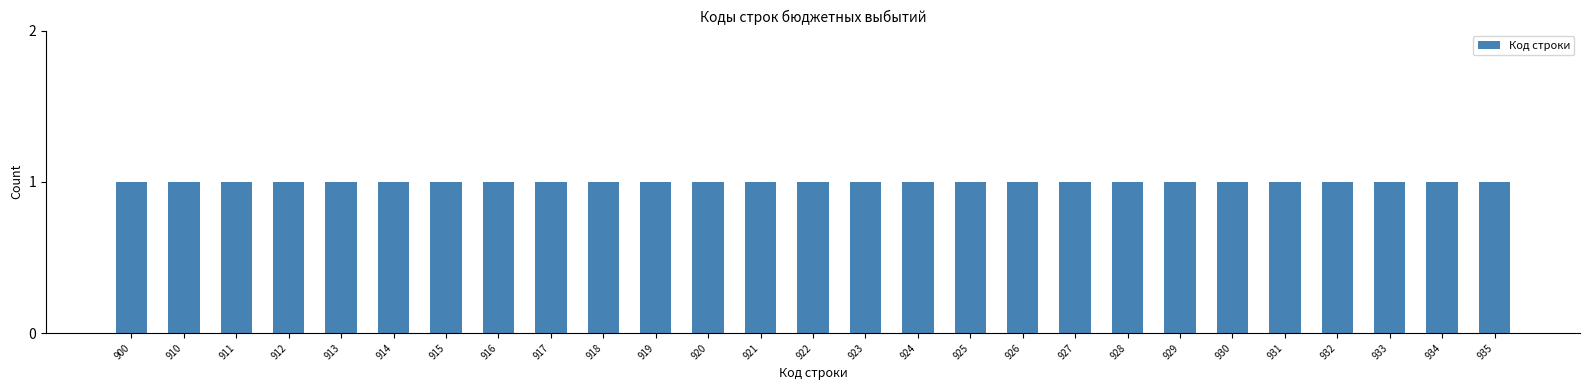

Which has a higher value, 935 or 924?

935